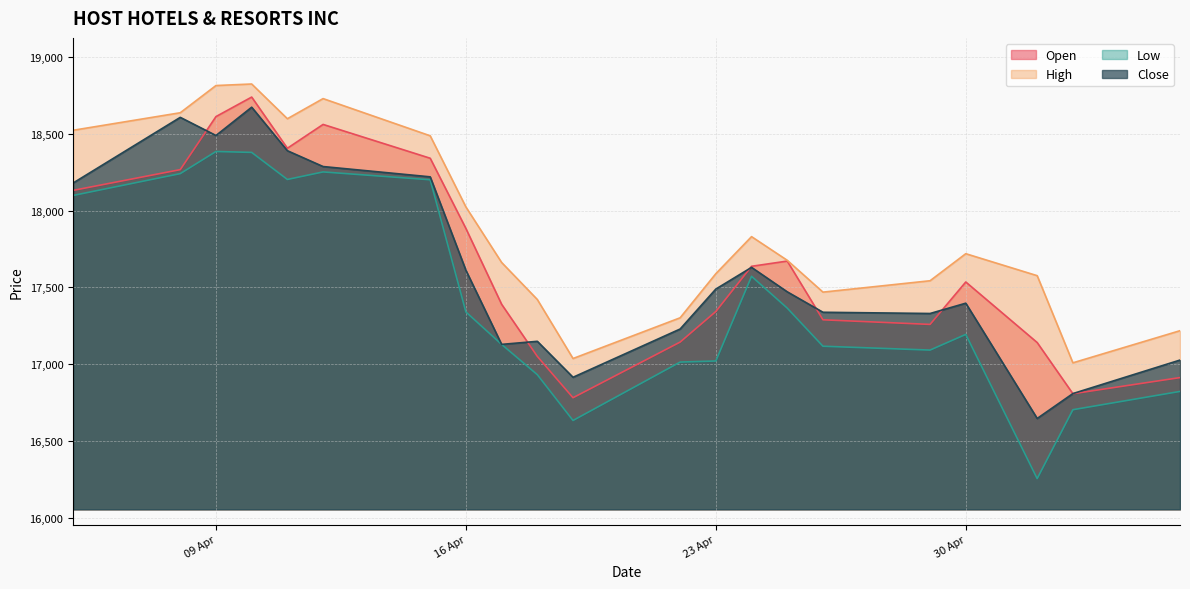

What is the total value across all series at 30 Apr?

69845